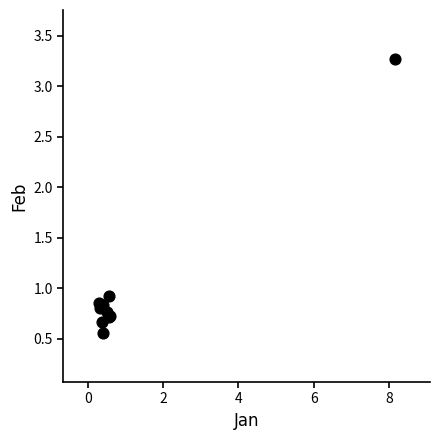

What Y value in the scatter plot is closest to 1?

0.9